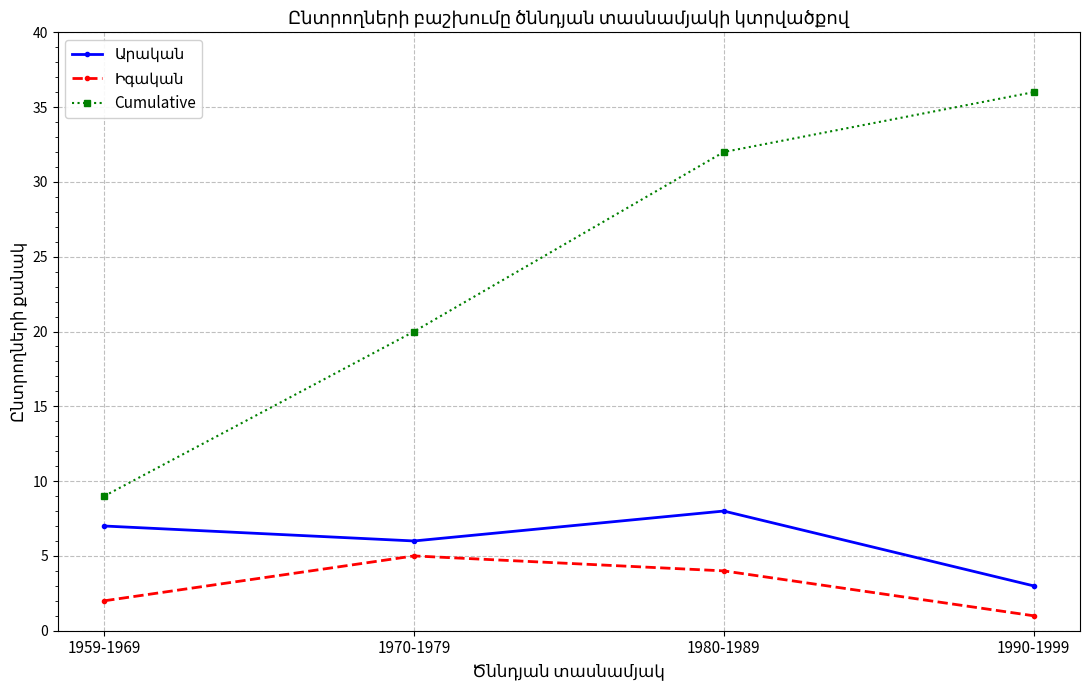

What is the label of the 1st point from the right?

1990-1999